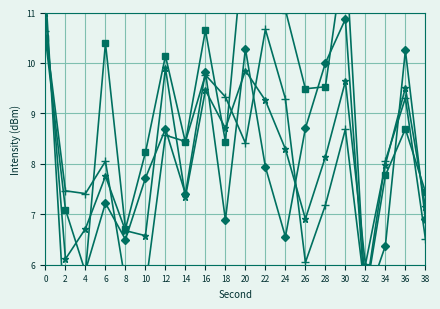

The value of series_2 at 24 is 5.8. True or false?

False